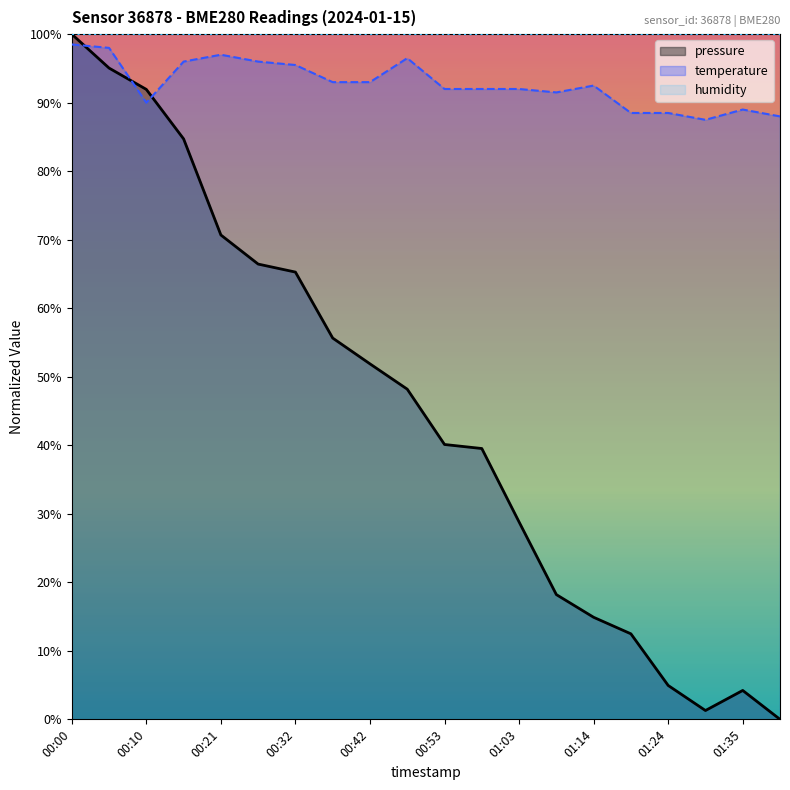

Which category has the lowest value across all series?

01:40